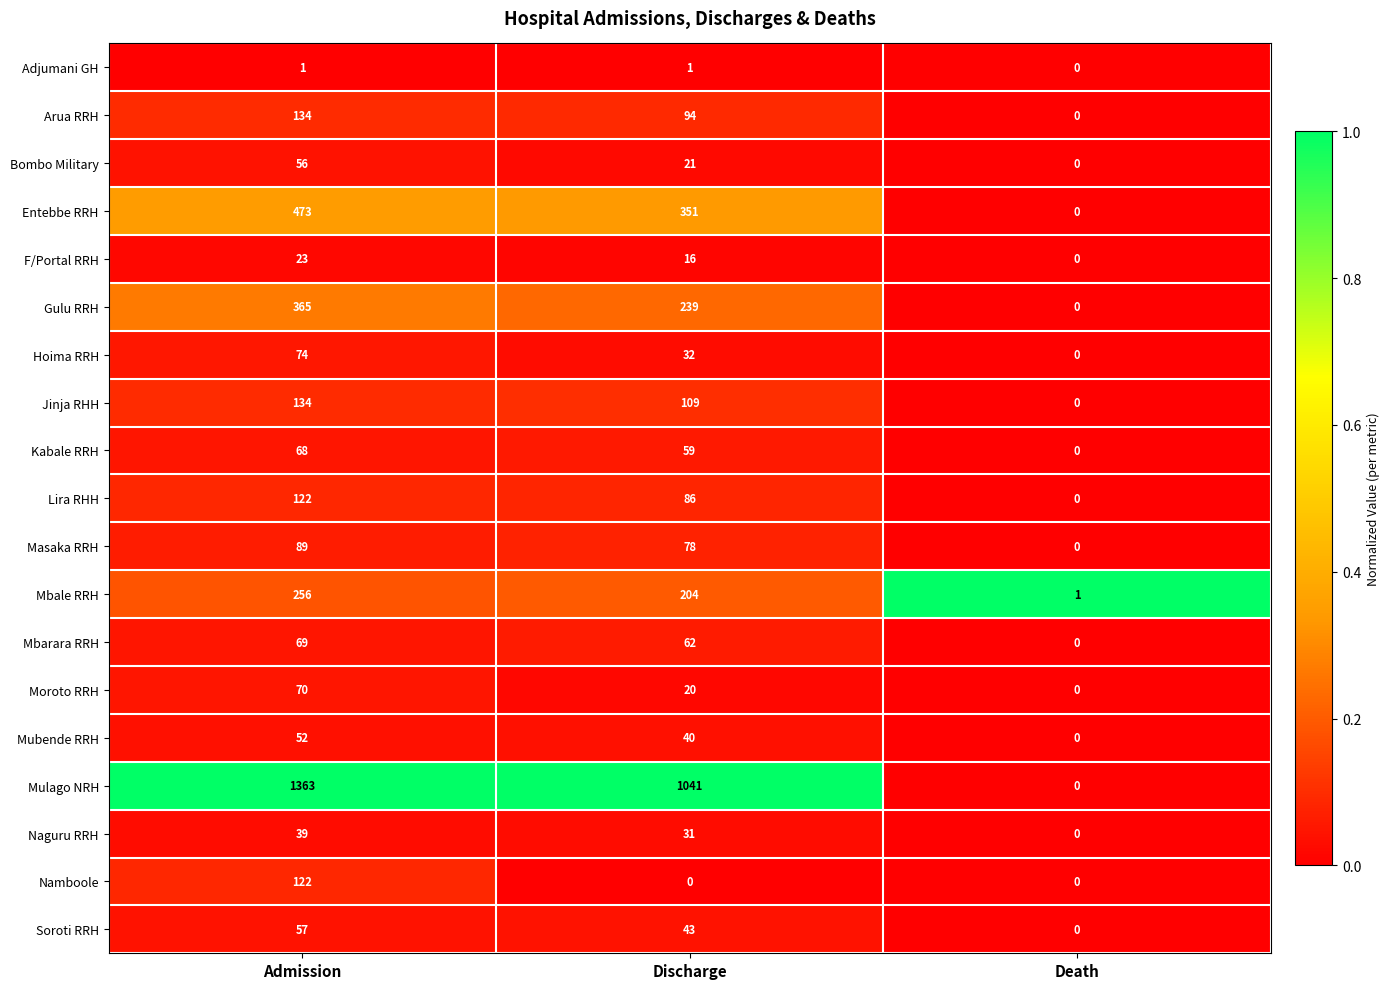

Which series changed the most between Admission and Discharge?

Mulago NRH